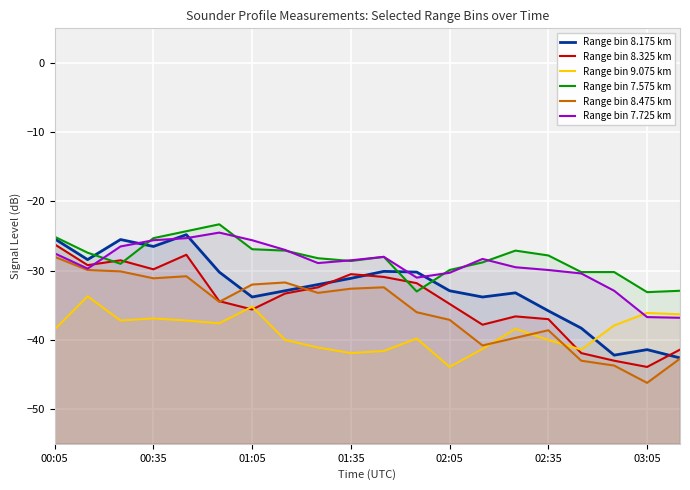

Which has a higher value, 18 or 16?

16